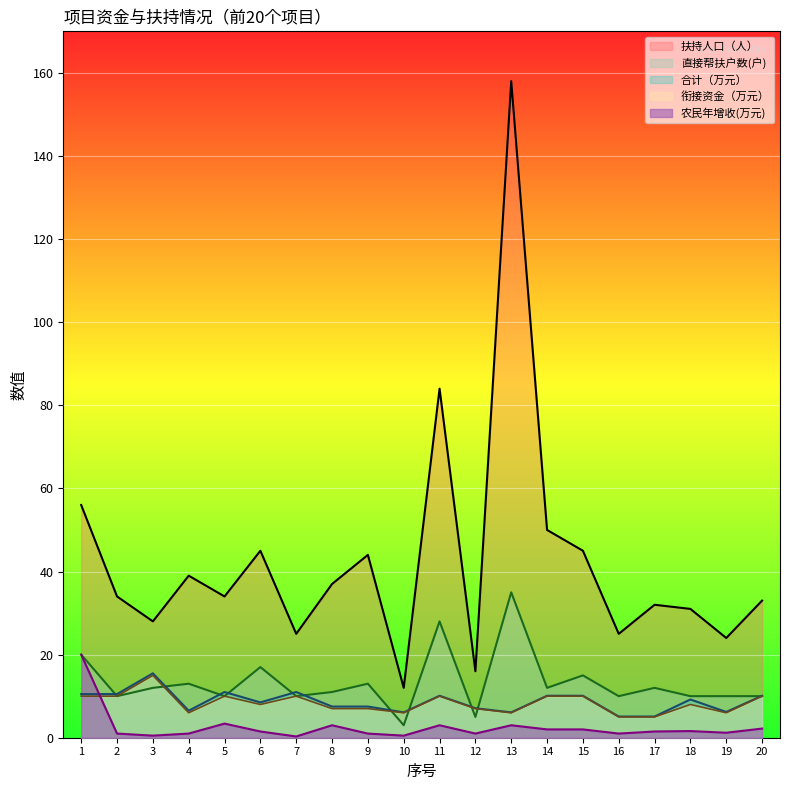

Rank the series at 13 from highest to lowest value.

扶持人口（人）, 直接帮扶户数(户), 合计, 衔接资金, 农民年增收(万元)